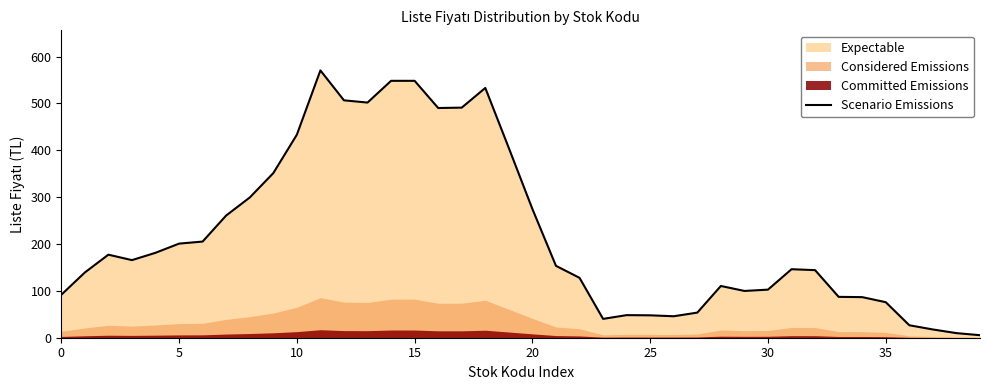

Reading right to left, extract all data points from this chart.

5.4	9.8	17.6	26.6	75.8	86.6	87.2	144.2	146.2	102.6	99.8	110.4	53.6	45.8	47.8	48.2	40.2	127.8	153.4	274.6	404.6	533.0	491.0	490.2	548.2	548.2	501.8	506.6	570.4	433.2	351.2	299.2	260.8	205.2	200.8	181.2	165.6	177.2	139.2	91.6